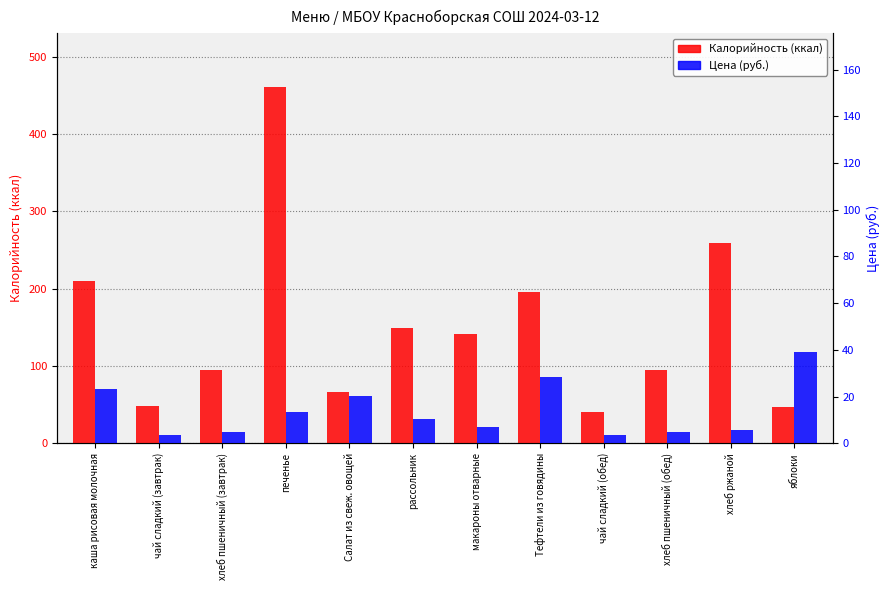

Reading left to right, what are all the values shown in this chart?

Калорийность: 210.1	48.6	95.2	461.0	65.8	149.6	140.7	196.1	40.0	95.2	259.0	47.0
Цена (руб.): 23.1	3.5	4.7	13.2	20.4	10.3	7.1	28.2	3.5	4.7	5.6	39.0